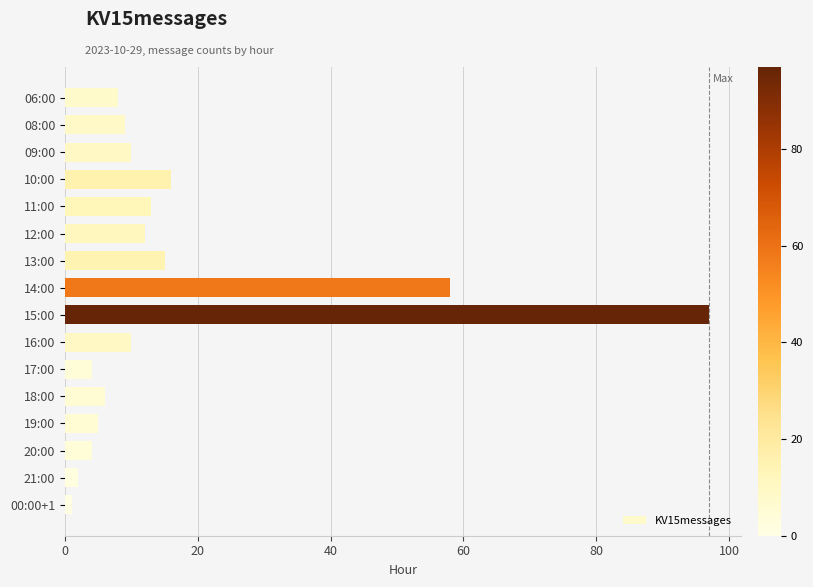

Between 18:00 and 11:00, which is larger?

11:00